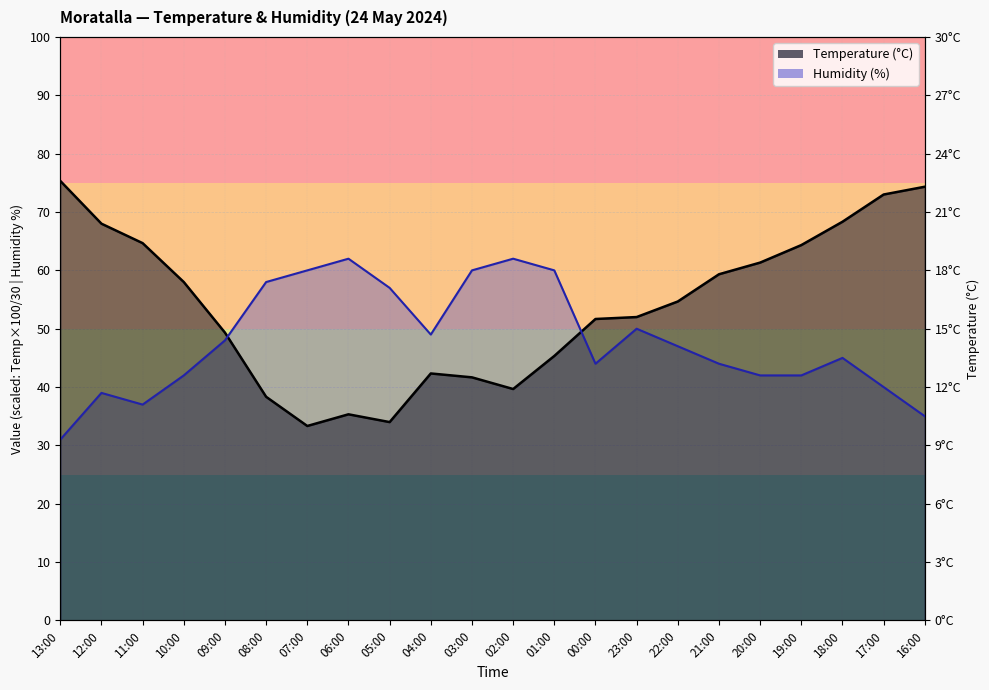

Which series has the largest range (max minus min)?

Temperature (°C)